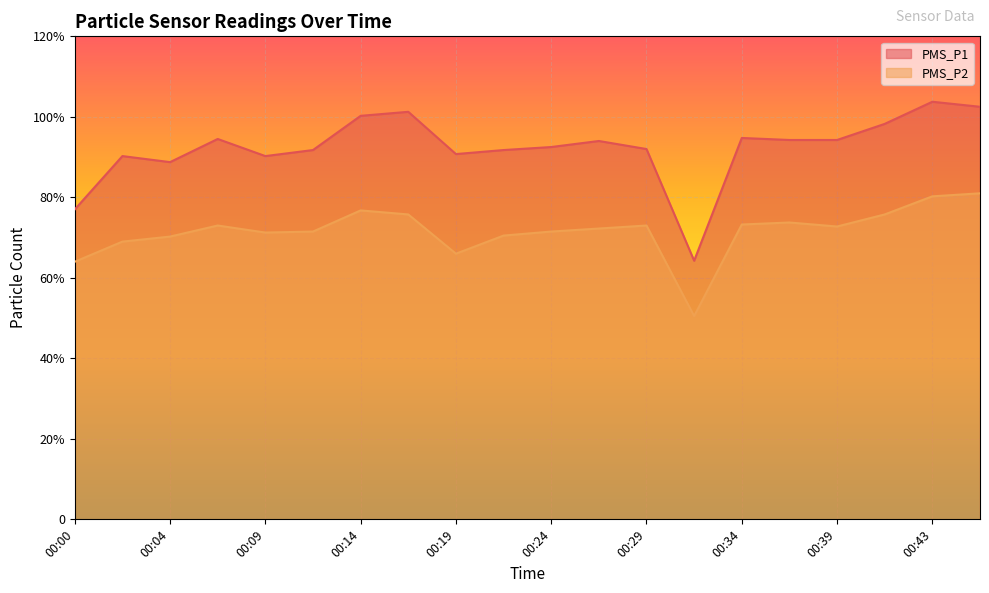

Is the value of PMS_P2 at 00:17 greater than the value of PMS_P1 at 00:34?

No